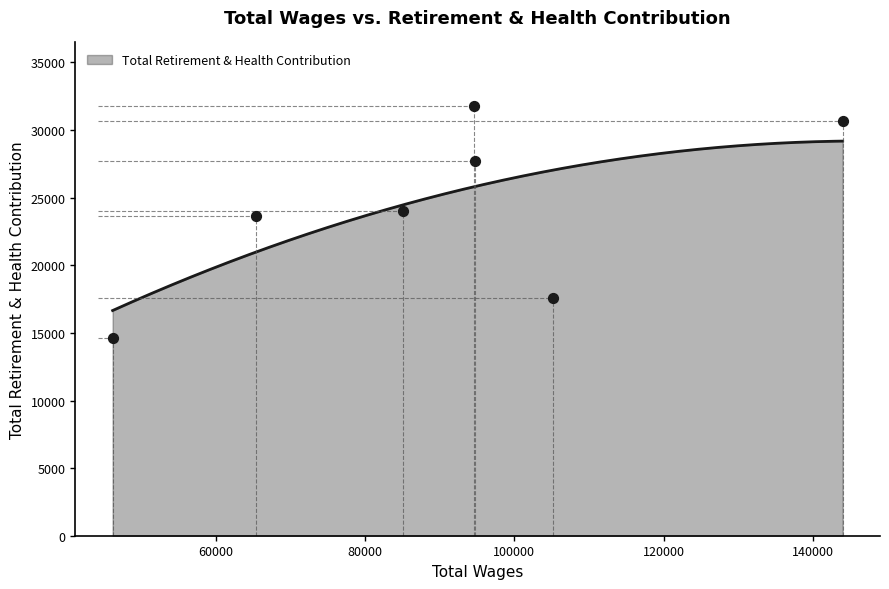

What is the highest value of the Total Retirement & Health Contribution series?

29186.2